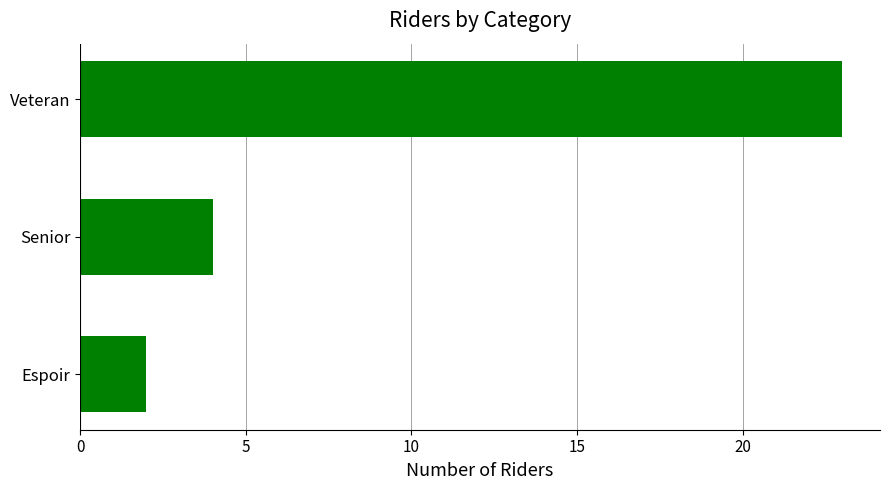

Reading top to bottom, transcribe all the data shown in this chart.

Veteran=23	Senior=4	Espoir=2